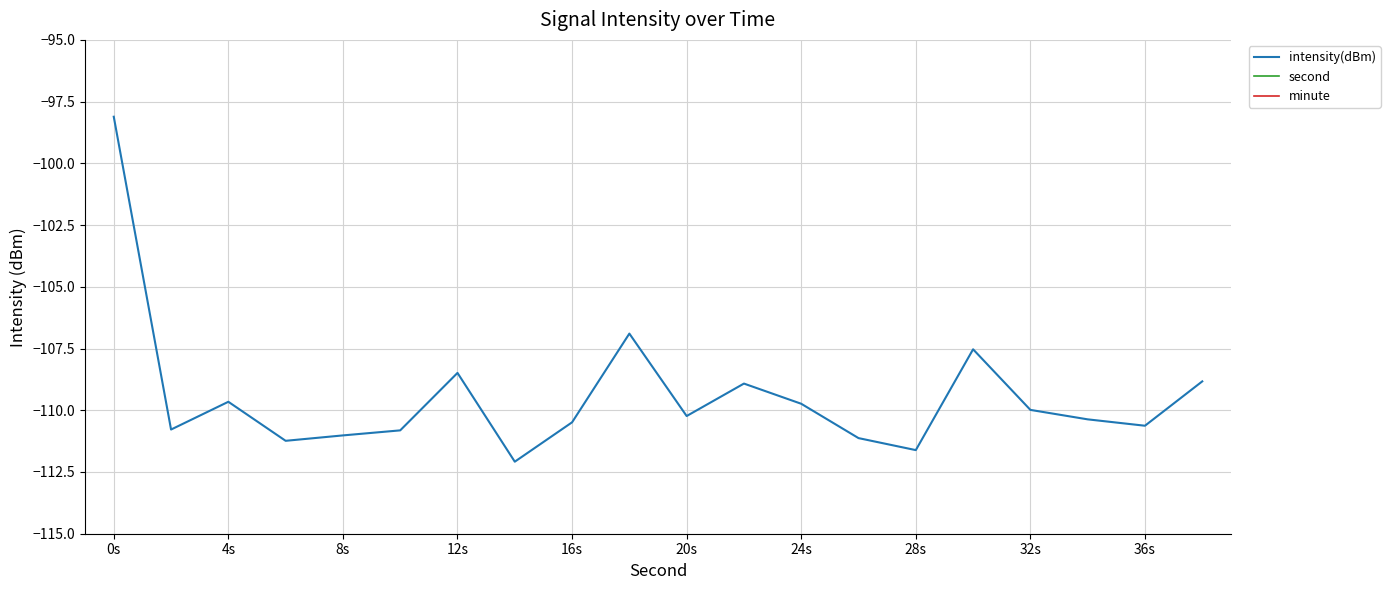

True or false: second and intensity(dBm) cross at least once.

False